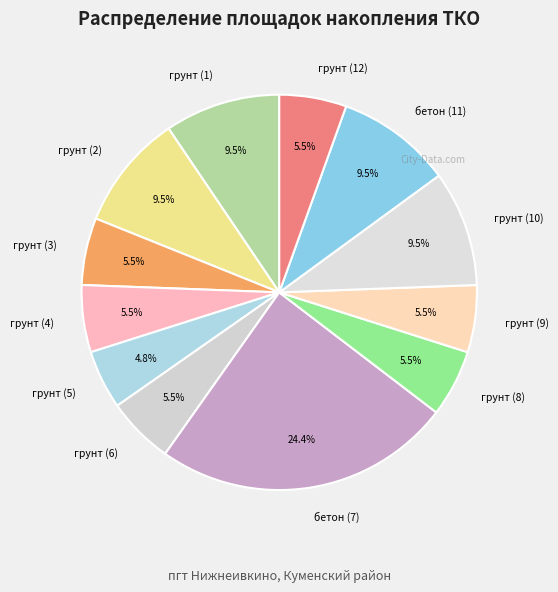

Between грунт (3) and бетон (11), which is larger?

бетон (11)